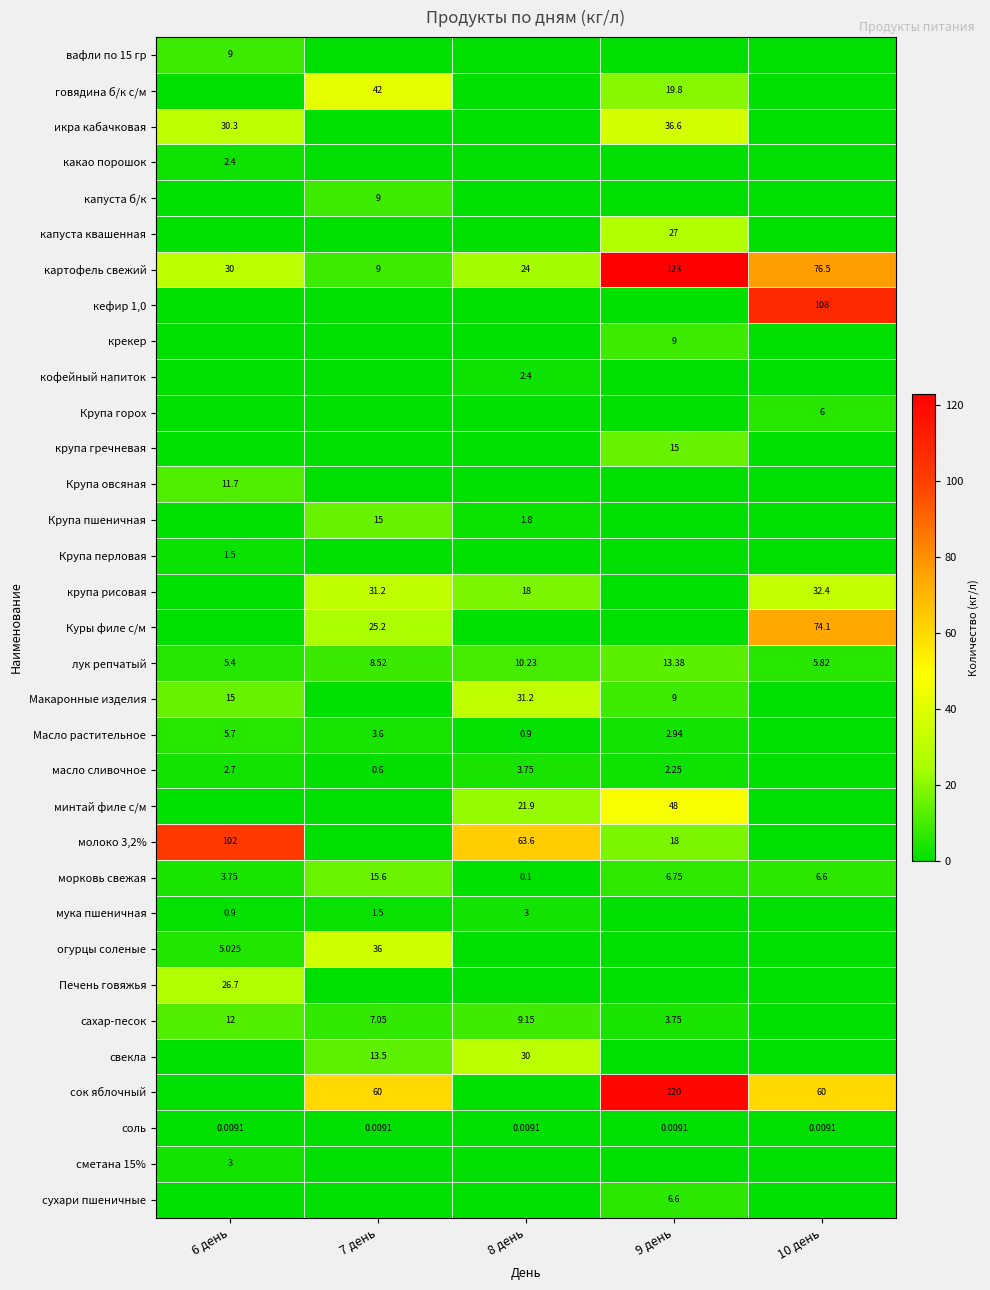

Is the value of соль at 6 день greater than the value of картофель свежий at 8 день?

No